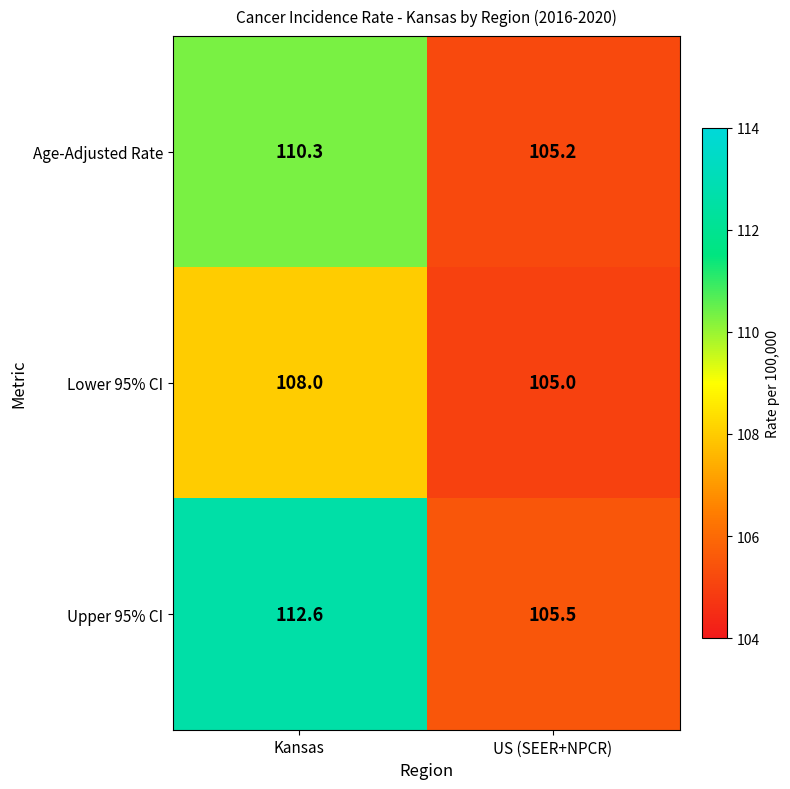

What is the difference between the maximum and minimum values in the Upper 95% CI series?

7.1